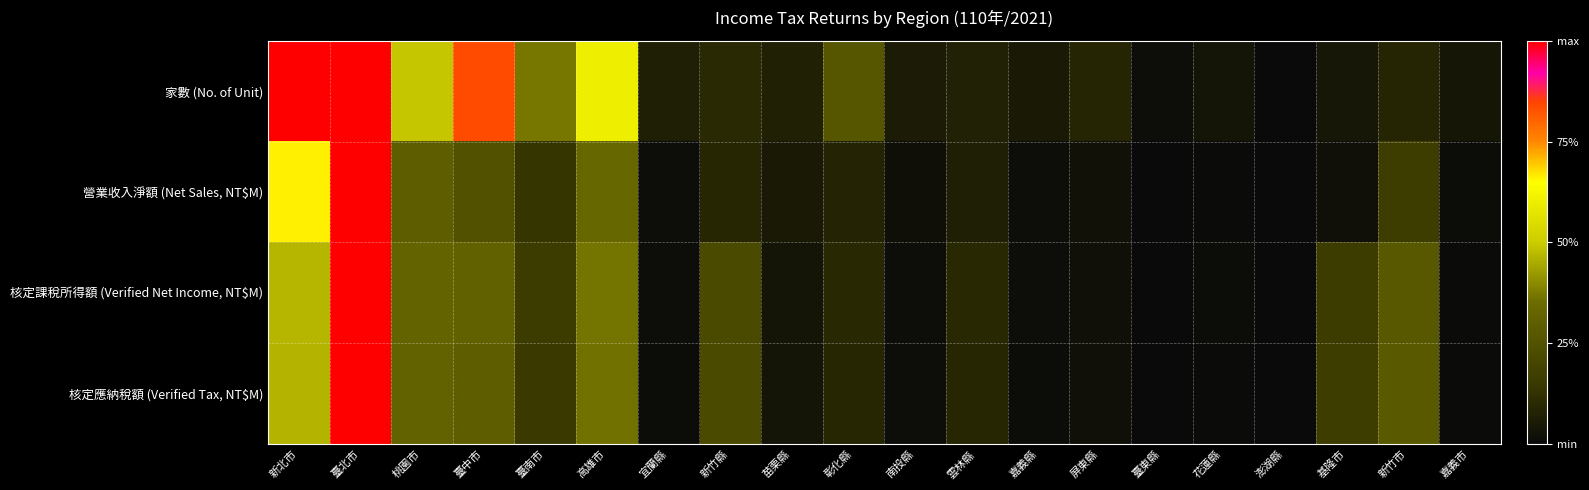

Reading left to right, transcribe all the data shown in this chart.

家數 (No. of Unit): 新北市=1.0	臺北市=1.0	桃園市=0.5	臺中市=0.8	臺南市=0.4	高雄市=0.6	宜蘭縣=0.1	新竹縣=0.1	苗栗縣=0.1	彰化縣=0.3	南投縣=0.1	雲林縣=0.1	嘉義縣=0.0	屏東縣=0.1	臺東縣=0.0	花蓮縣=0.0	澎湖縣=0.0	基隆市=0.0	新竹市=0.1	嘉義市=0.0
營業收入淨額 (Net Sales, NT$M): 新北市=0.7	臺北市=1.0	桃園市=0.3	臺中市=0.2	臺南市=0.1	高雄市=0.3	宜蘭縣=0.0	新竹縣=0.1	苗栗縣=0.0	彰化縣=0.1	南投縣=0.0	雲林縣=0.1	嘉義縣=0.0	屏東縣=0.0	臺東縣=0.0	花蓮縣=0.0	澎湖縣=0.0	基隆市=0.0	新竹市=0.2	嘉義市=0.0
核定課稅所得額 (Verified Net Income, NT$M): 新北市=0.5	臺北市=1.0	桃園市=0.3	臺中市=0.3	臺南市=0.2	高雄市=0.4	宜蘭縣=0.0	新竹縣=0.2	苗栗縣=0.0	彰化縣=0.1	南投縣=0.0	雲林縣=0.1	嘉義縣=0.0	屏東縣=0.0	臺東縣=0.0	花蓮縣=0.0	澎湖縣=0.0	基隆市=0.2	新竹市=0.3	嘉義市=0.0
核定應納稅額 (Verified Tax, NT$M): 新北市=0.5	臺北市=1.0	桃園市=0.3	臺中市=0.3	臺南市=0.2	高雄市=0.4	宜蘭縣=0.0	新竹縣=0.2	苗栗縣=0.0	彰化縣=0.1	南投縣=0.0	雲林縣=0.1	嘉義縣=0.0	屏東縣=0.0	臺東縣=0.0	花蓮縣=0.0	澎湖縣=0.0	基隆市=0.2	新竹市=0.3	嘉義市=0.0